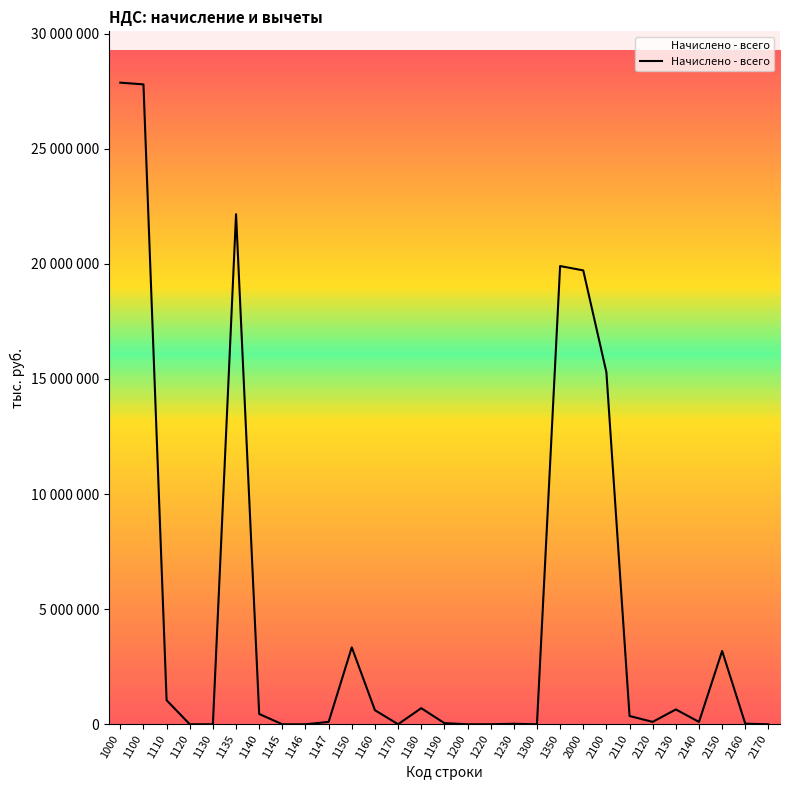

Reading right to left, transcribe all the data shown in this chart.

2170=0	2160=26608	2150=3184614	2140=103613	2130=644563	2120=104502	2110=359565	2100=15290648	2000=19714020	1350=19902226	1300=0	1230=22719	1220=3063	1200=0	1190=51408	1180=699316	1170=2112	1160=612014	1150=3341463	1147=103825	1146=0	1145=15	1140=448157	1135=22154496	1130=1	1120=1102	1110=1044693	1100=27793052	1000=27867179